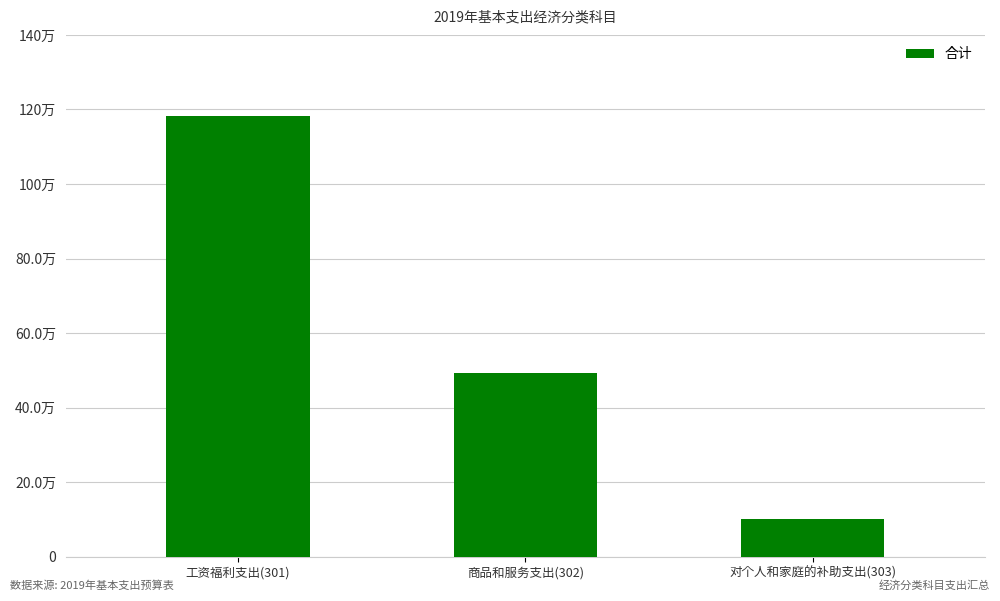

What is the sum of all values?

1779486